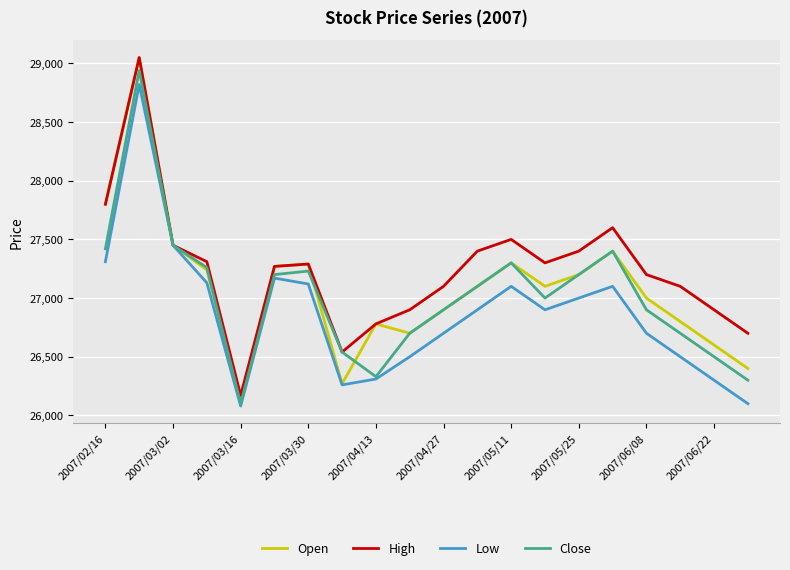

Which series has the largest total across all categories?

High